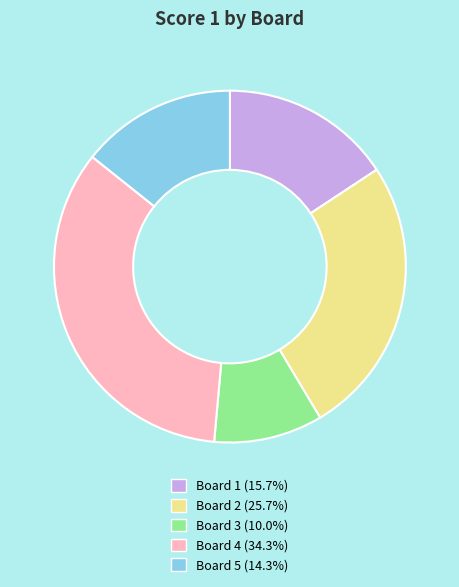

How many segments does this pie chart have?

5